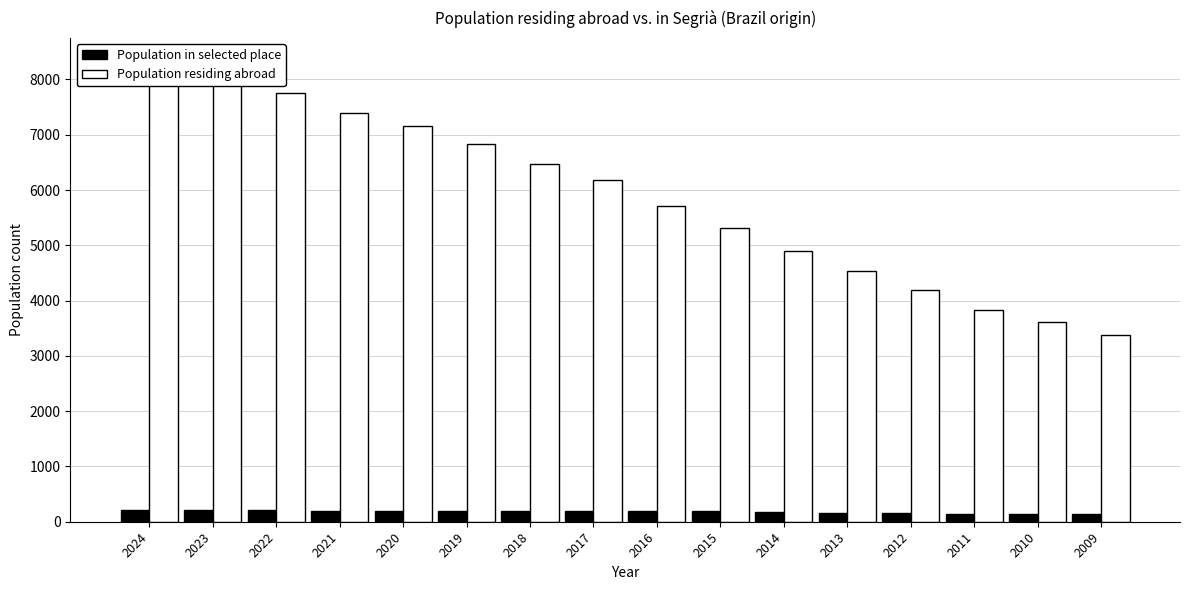

At 2024, list the series in order from largest to smallest.

Population residing abroad, Population in selected place